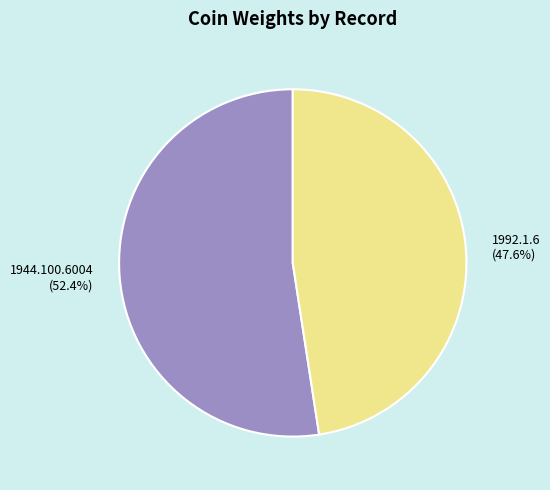

Combined, do 1992.1.6 and 1944.100.6004 account for over 50%?

Yes